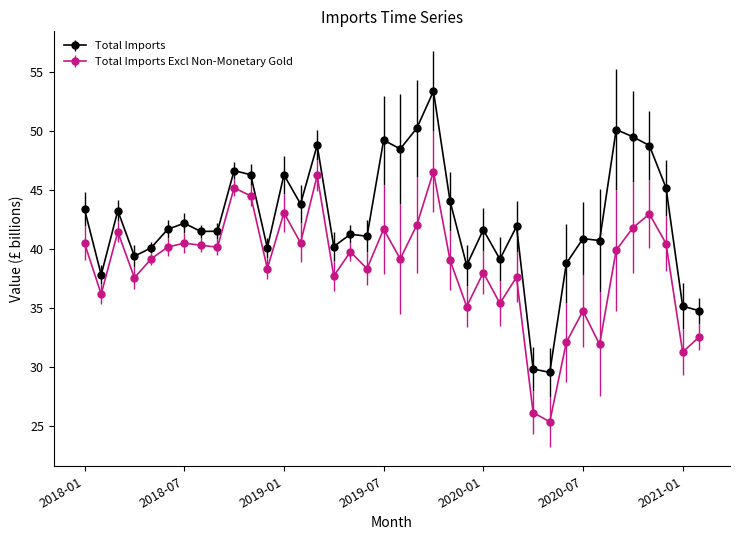

True or false: Total Imports has more than 1 points higher than both neighbors.

True